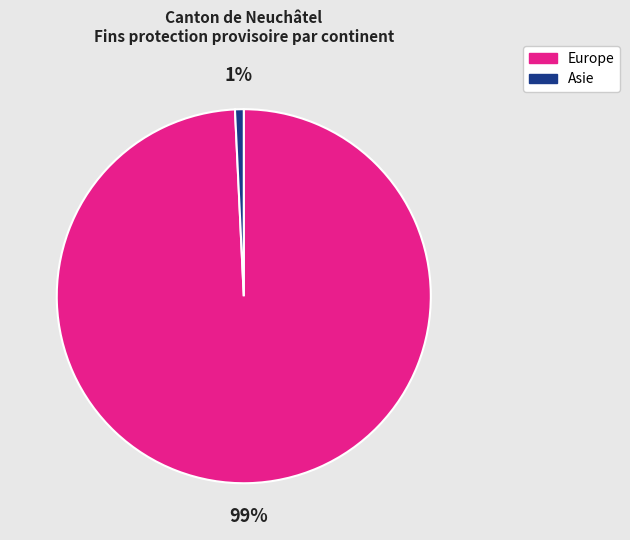

Does any single category account for the majority?

Yes